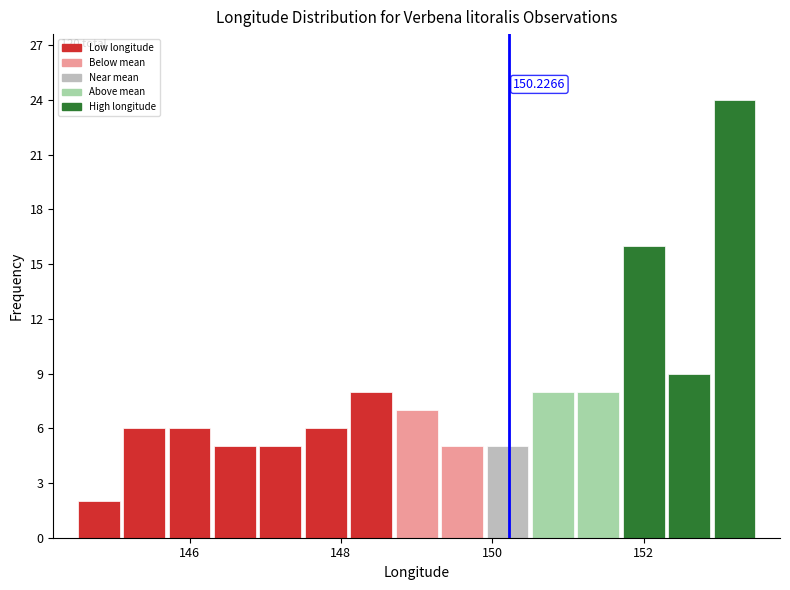

Read against the x-axis, roughly where is the centre of the tallest bar?

153.2